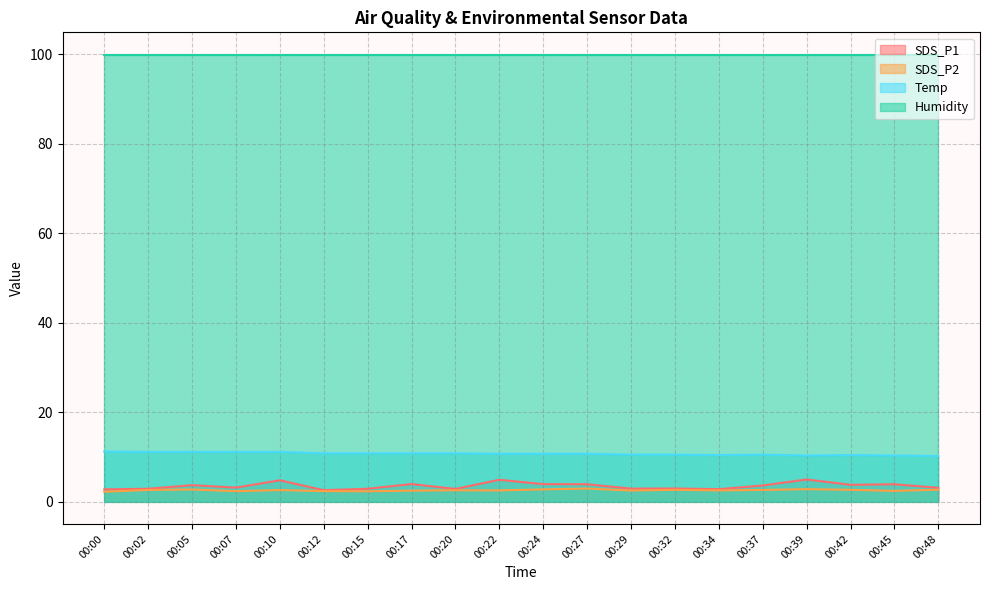

Between 00:05 and 00:17, which series saw the biggest shift?

Temp